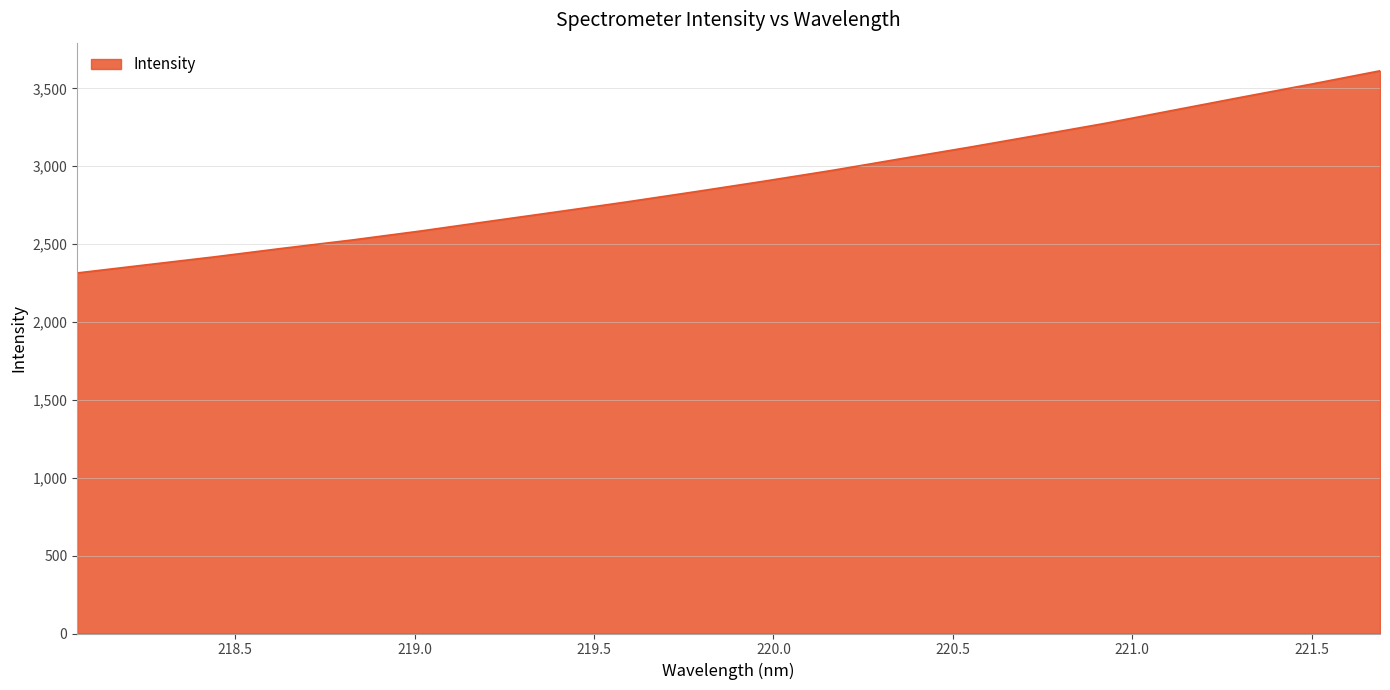

What is the minimum value shown in the chart?

2314.8